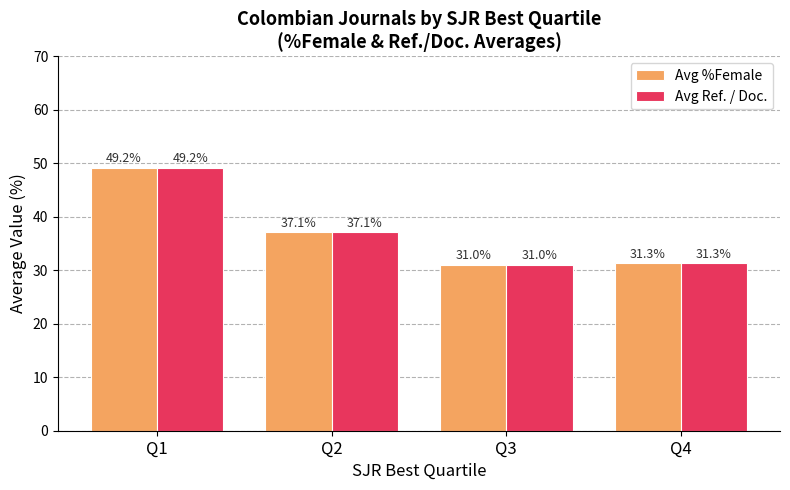

Reading right to left, transcribe all the data shown in this chart.

Avg %Female: Q4=31.3	Q3=31.0	Q2=37.1	Q1=49.2
Avg Ref. / Doc.: Q4=31.3	Q3=31.0	Q2=37.1	Q1=49.2